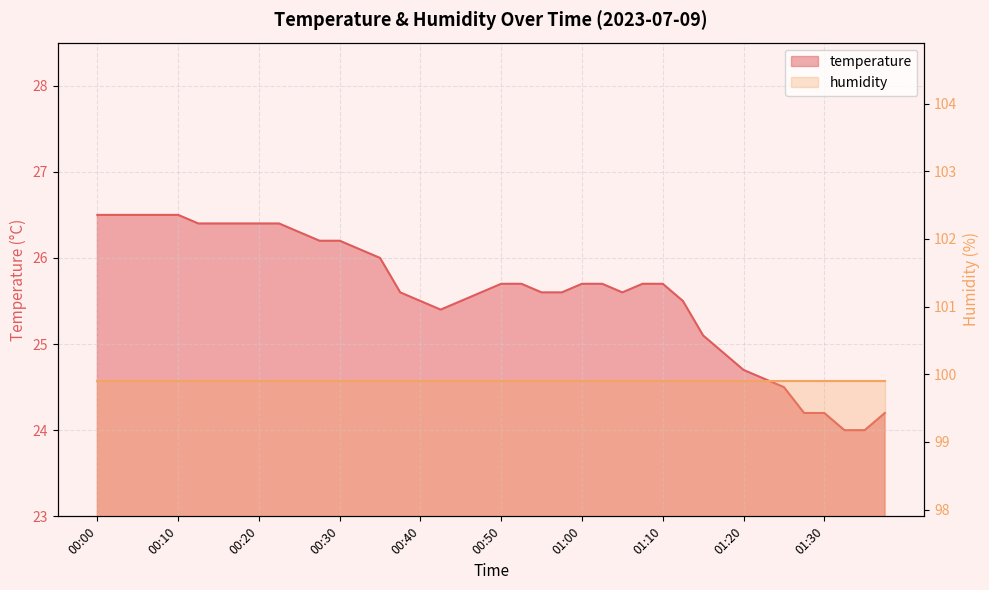

What is the label of the 12th point from the right?

01:10